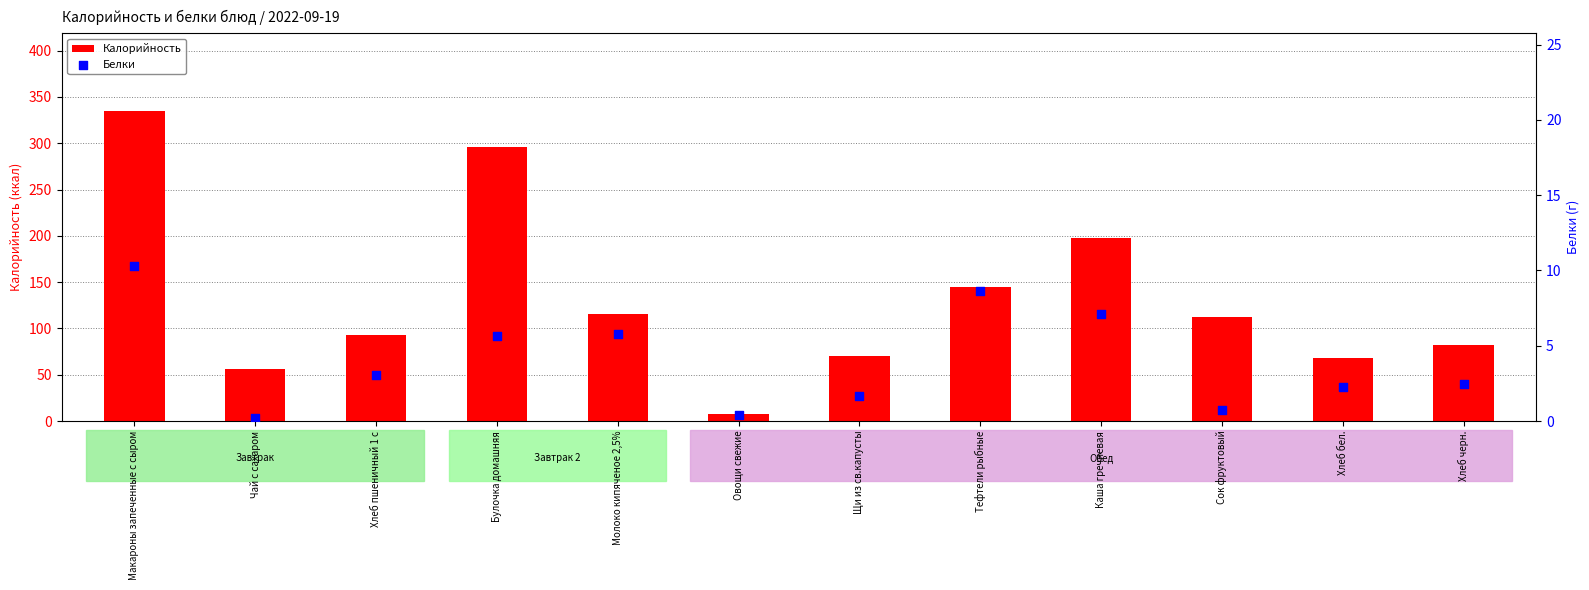

Which series reaches the minimum Y coordinate?

Белки